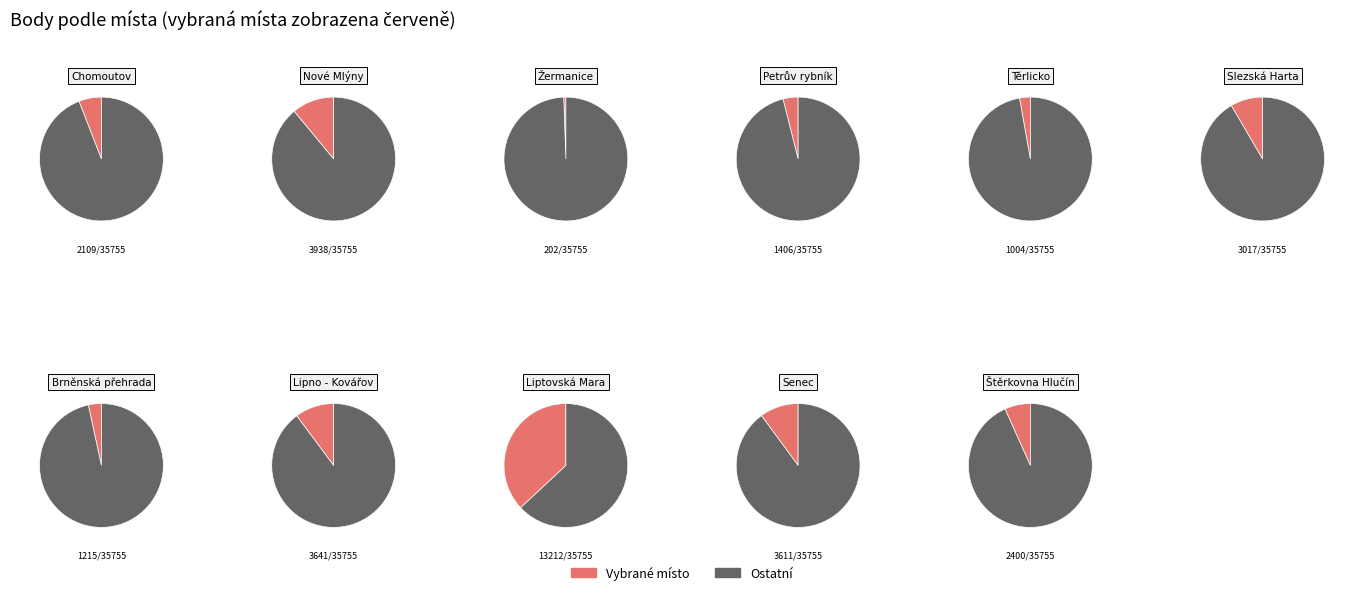

To the nearest percent, what is the difference between the Petrův rybník and Slezská Harta slice percentages?

5%